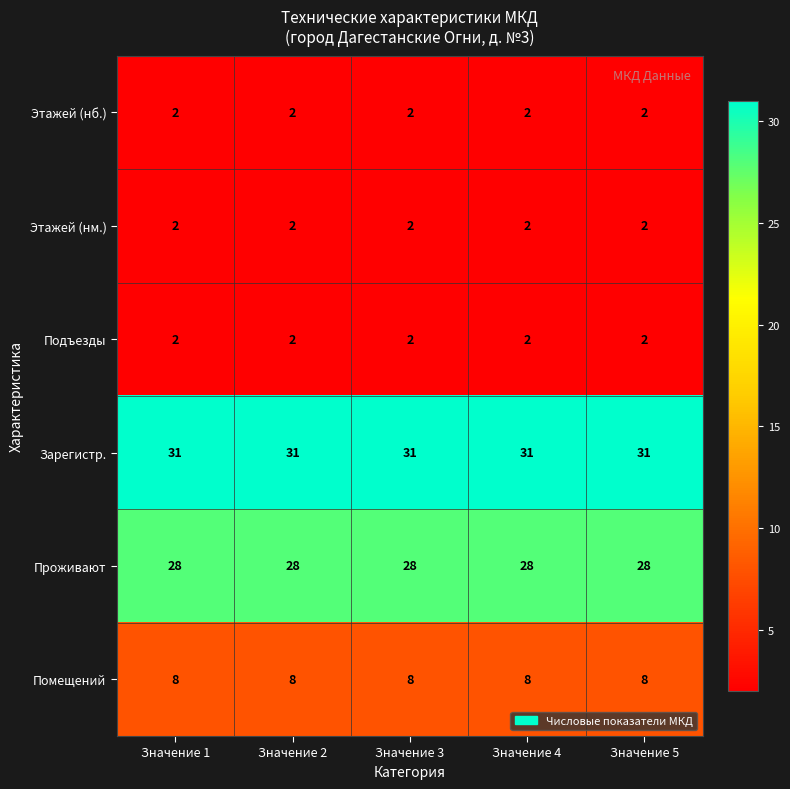

What value does the Проживают series have at Значение 4?

28